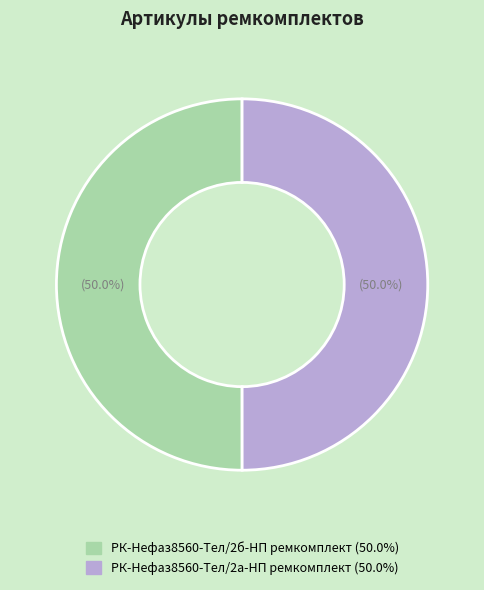

What is the largest slice in the pie chart?

РК-Нефаз8560-Тел/2б-НП ремкомплект